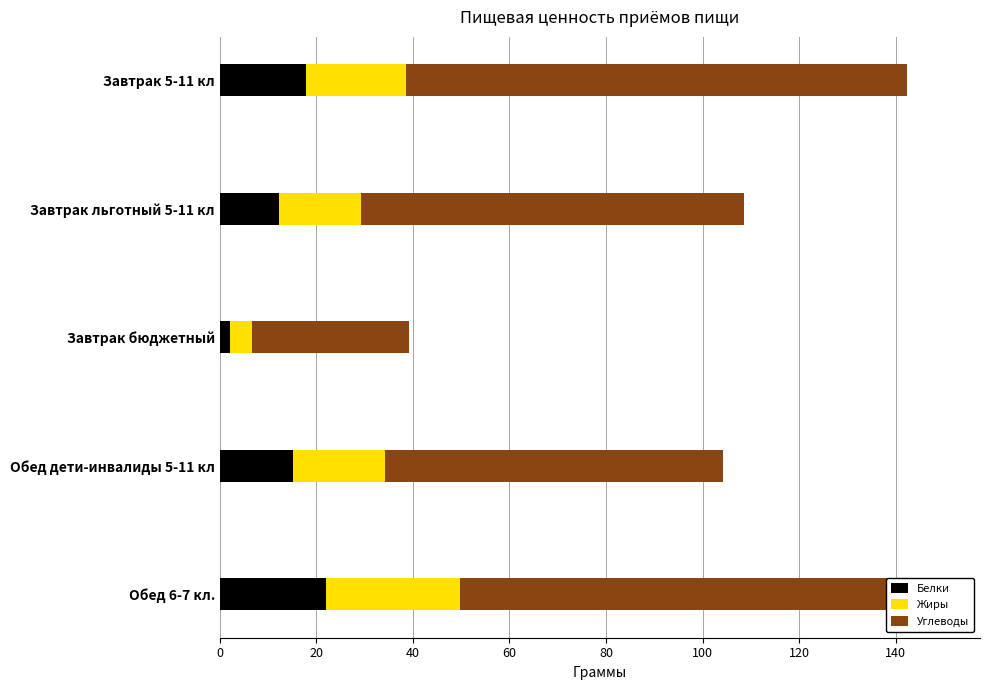

The Белки series shows 12.2 at Завтрак льготный 5-11 кл. True or false?

True